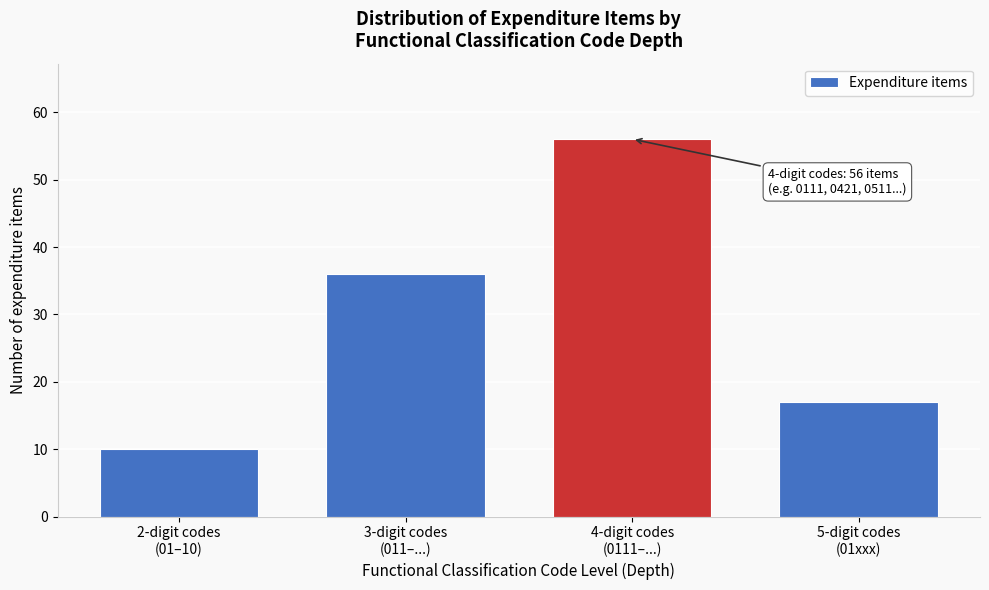

Reading left to right, extract all data points from this chart.

10	36	56	17